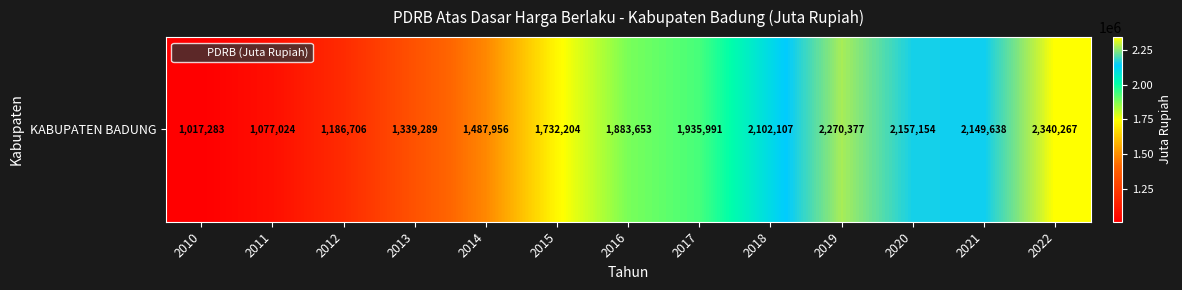

What is the change in value from 2018 to 2022?

+238160.0